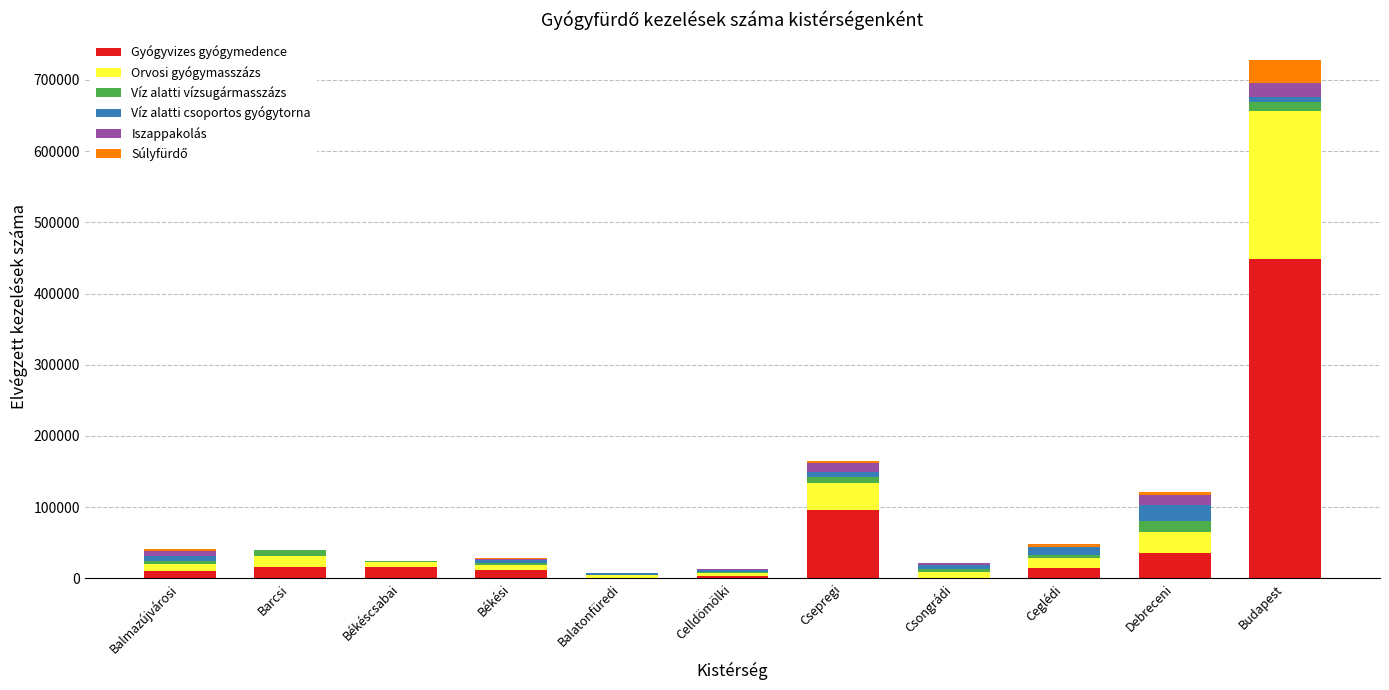

At which category is the sum across all series the highest?

Budapest